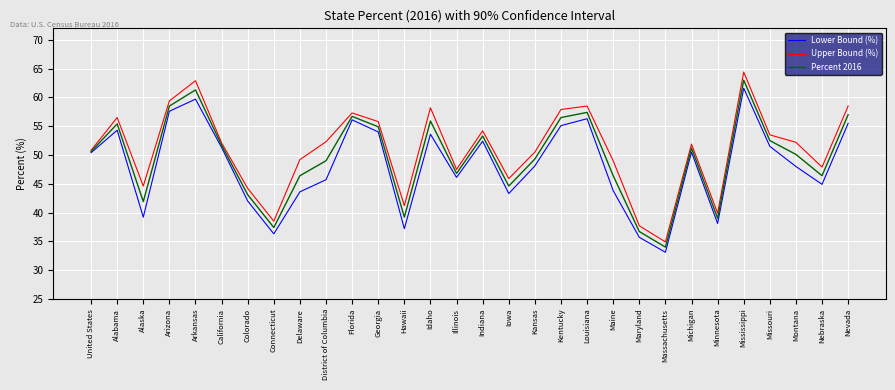

Read the Lower Bound (%) value at Alabama.

54.3